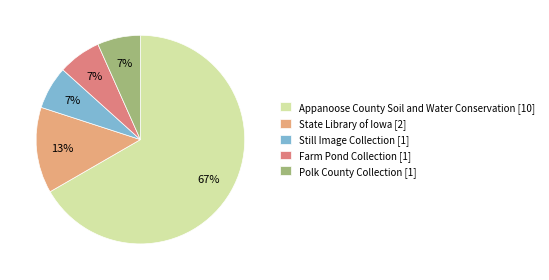

To the nearest percent, what portion does State Library of Iowa [2] represent?

13%